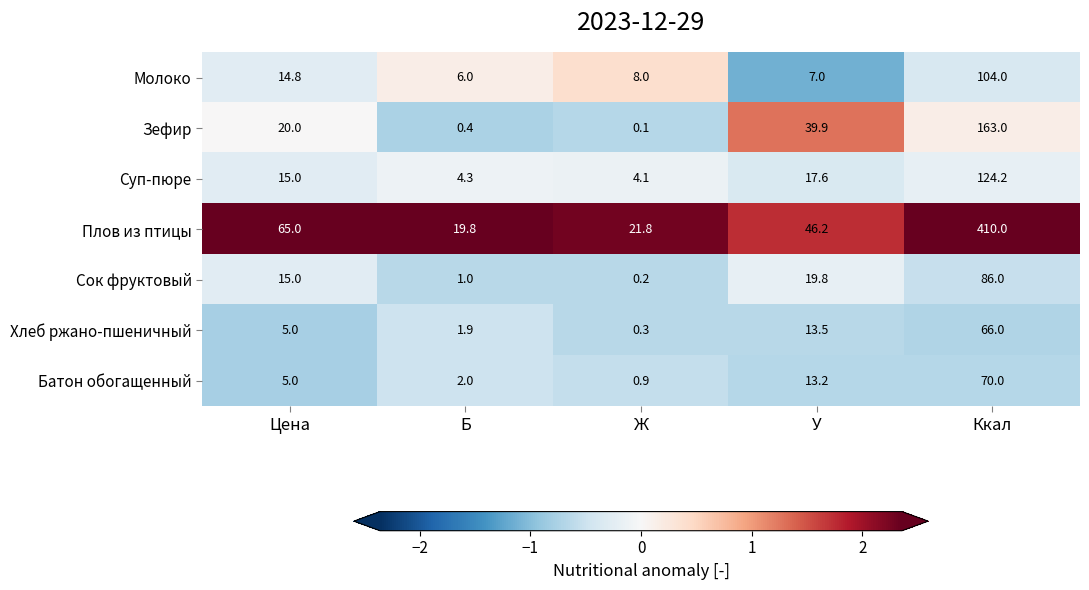

What is the difference between the Суп-пюре values at У and Цена?

2.6